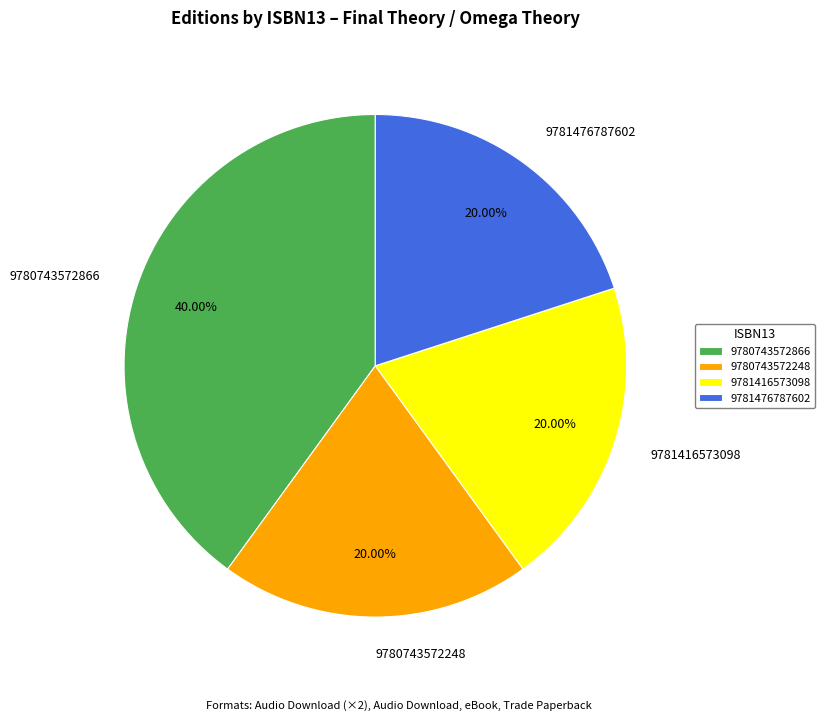

Combined, do 9781476787602 and 9780743572248 account for over 50%?

No